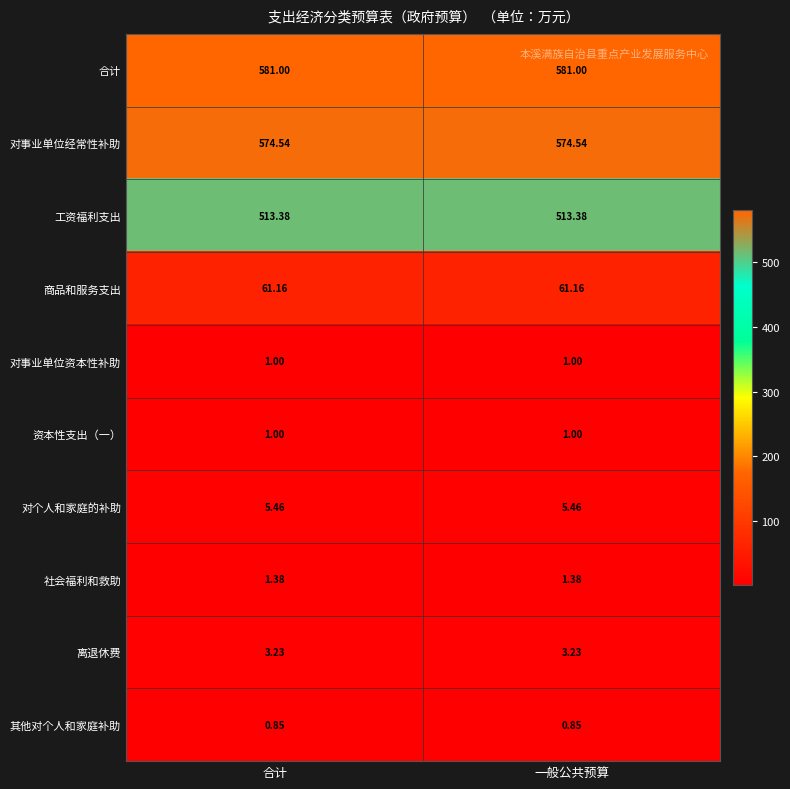

Which series has the largest total across all categories?

合计